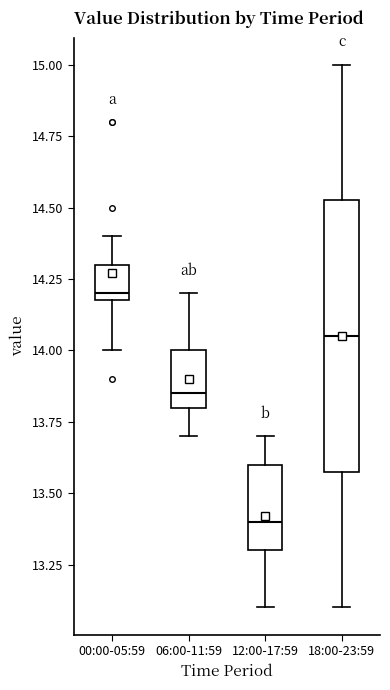

Reading left to right, transcribe this box plot: for each box, give where its median line is, the range the box spans, and where its two whiskers end, as read against the y-axis. The values are not printed on the chart, so give them approximately, as read against the axis.

00:00-05:59: median 14.20 (just above the box's lower edge), box 14.20 to 14.30, whiskers 14.00 to 14.40
06:00-11:59: median 13.85, box 13.80 to 14.00, whiskers 13.70 to 14.20
12:00-17:59: median 13.40, box 13.30 to 13.60, whiskers 13.10 to 13.70
18:00-23:59: median 14.05, box 13.60 to 14.55, whiskers 13.10 to 15.00